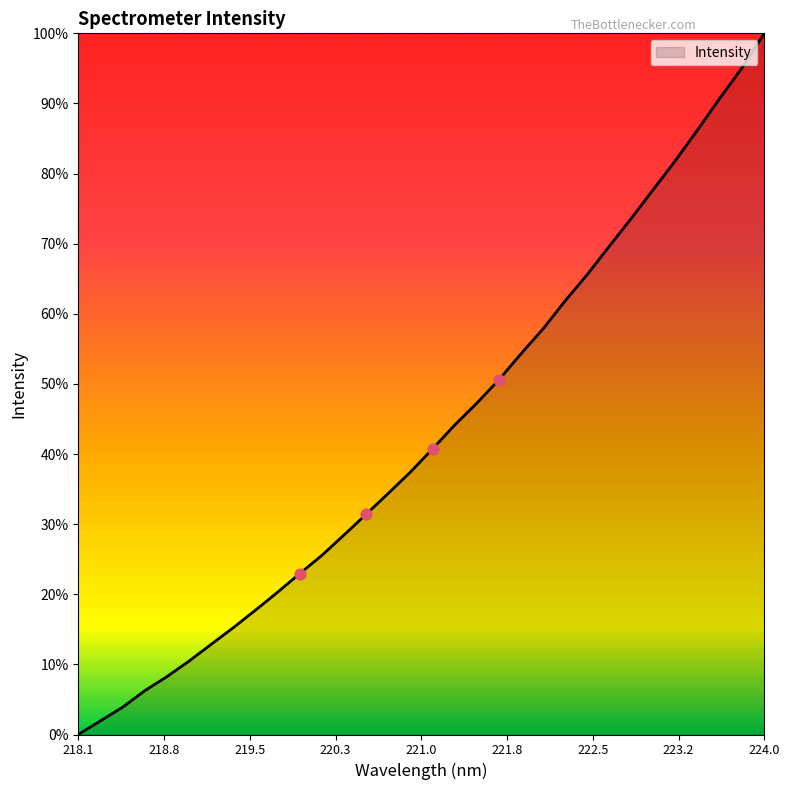

Is this an area chart (filled region under the line)?

Yes